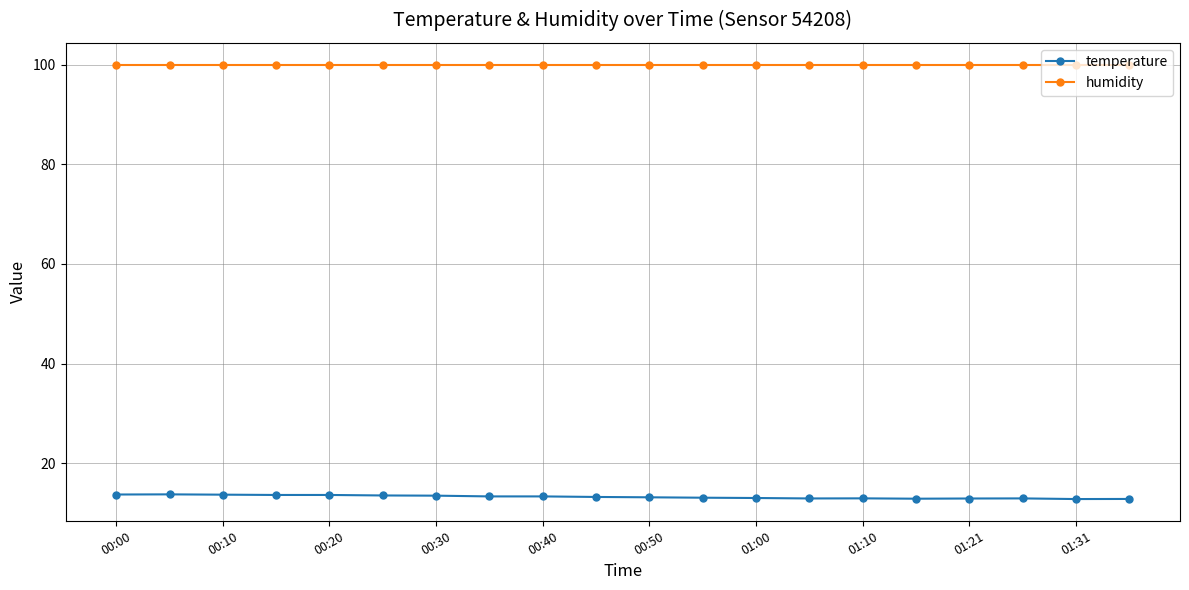

List the series in order of their peak value, lowest first.

temperature, humidity